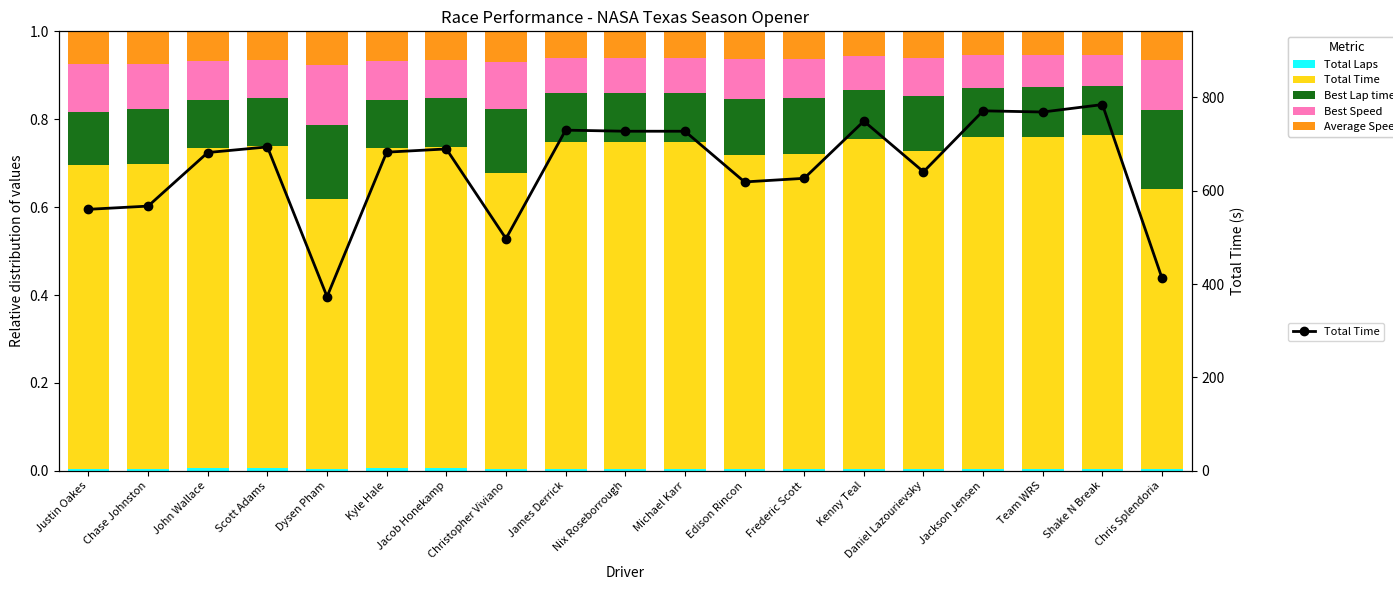

What is the difference between the maximum and minimum values in the Total Time series?

411.5